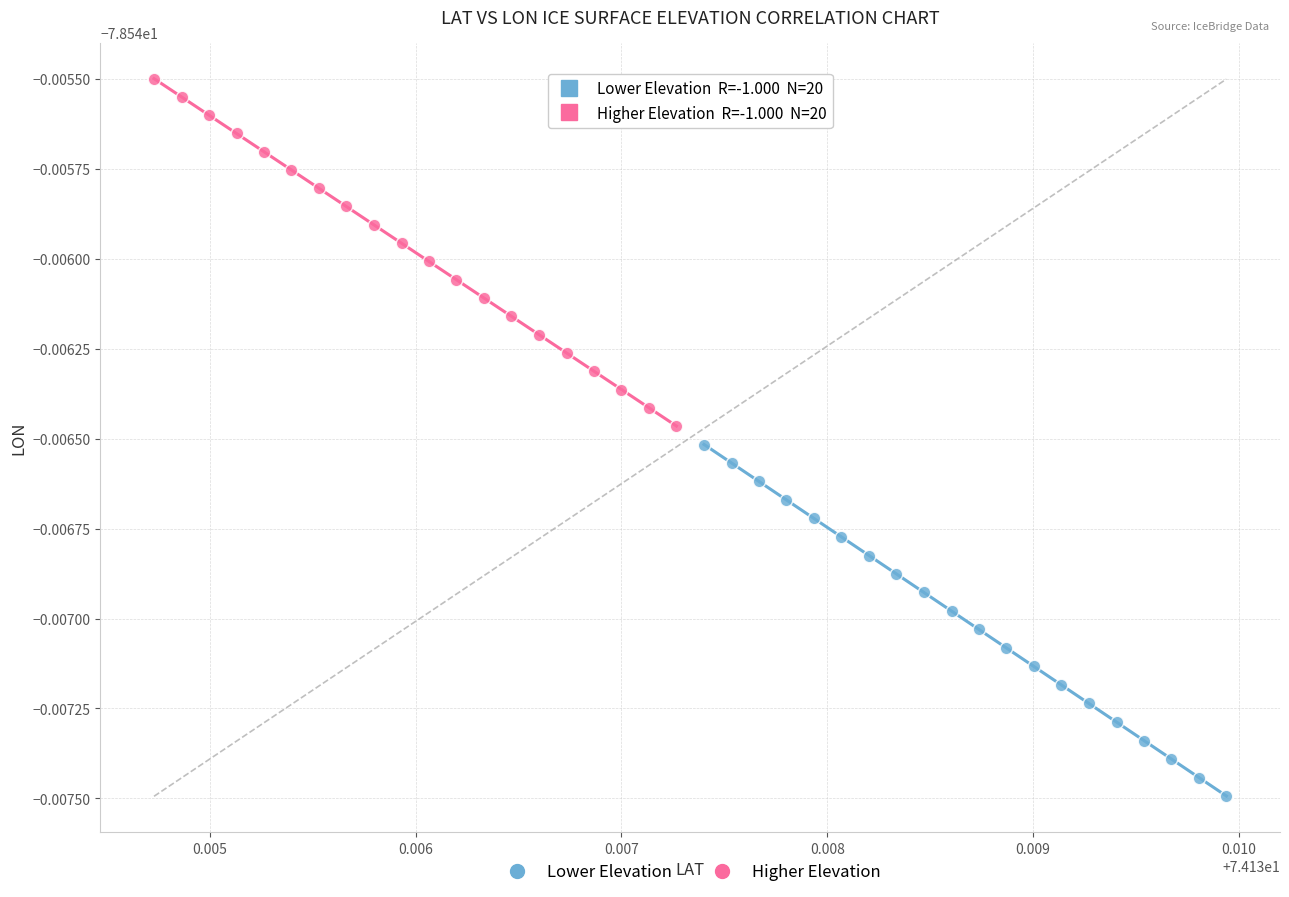

Which series has the largest Y range (max minus min)?

Lower Elevation